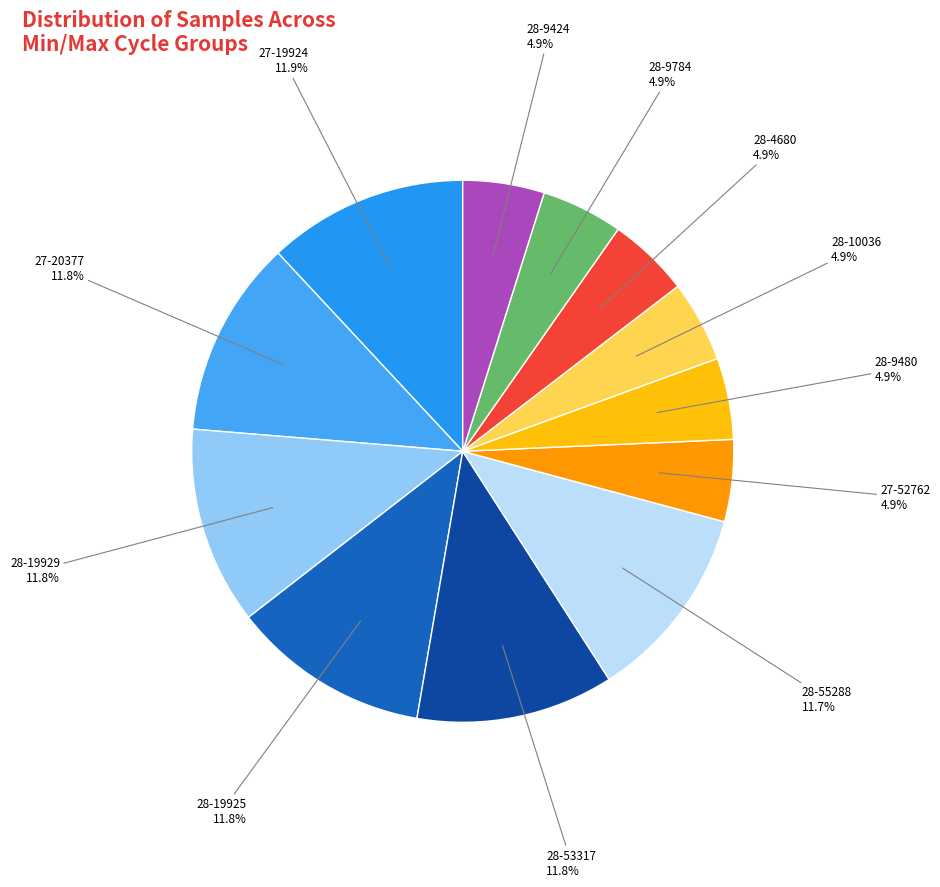

What percentage is the 28-9480 slice, to the nearest percent?

5%